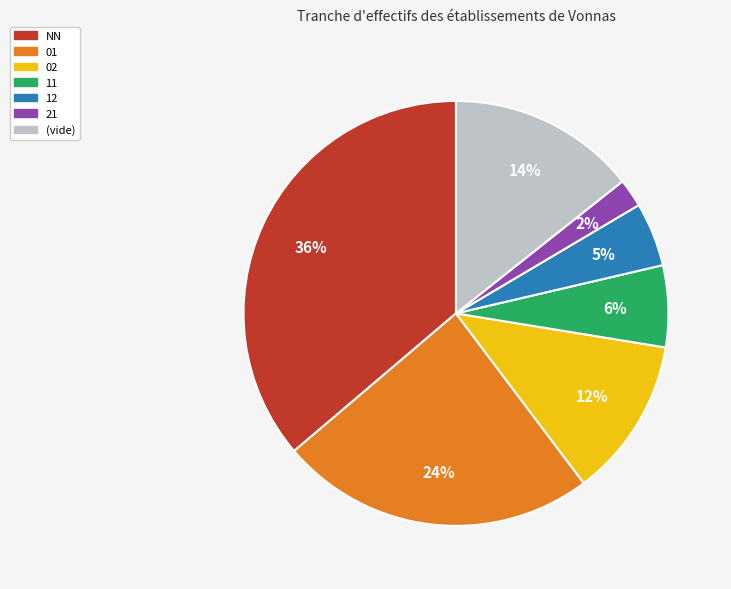

Do NN and 02 together represent more than half of the pie?

No